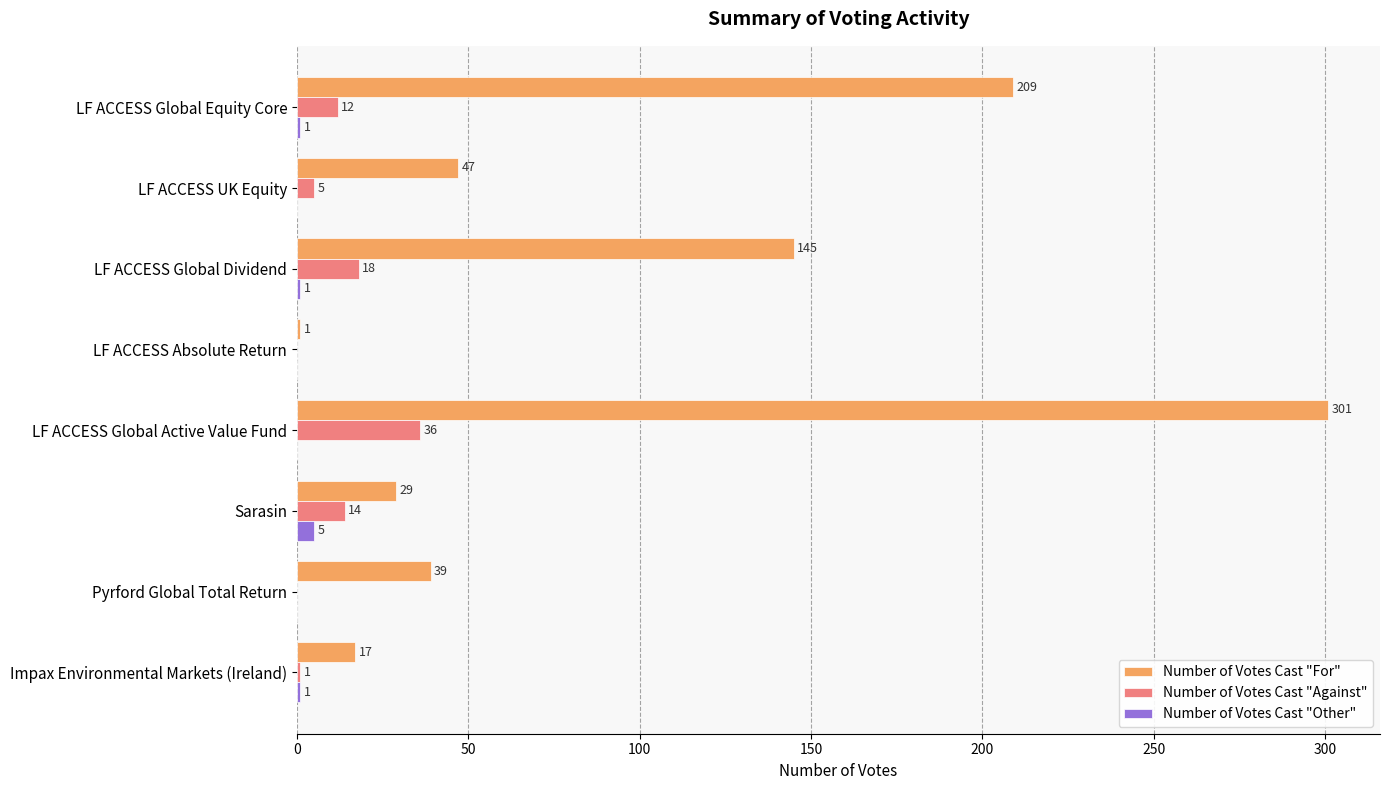

Which series changed the most between LF ACCESS Global Active Value Fund and Impax Environmental Markets (Ireland)?

Number of Votes Cast "For"